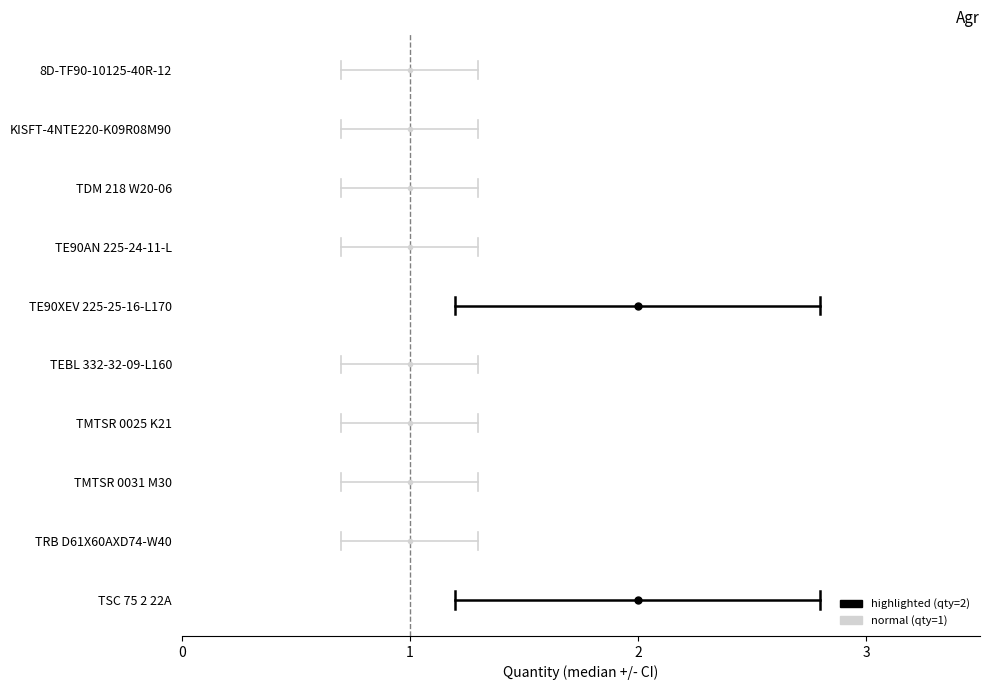

True or false: highlighted has a value of 7 at 1.

False